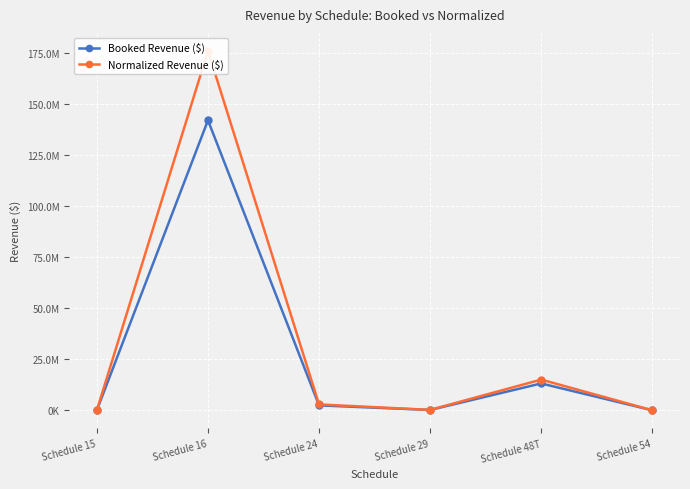

True or false: Booked Revenue ($) has a value of 22149914.1 at Schedule 48T.

False